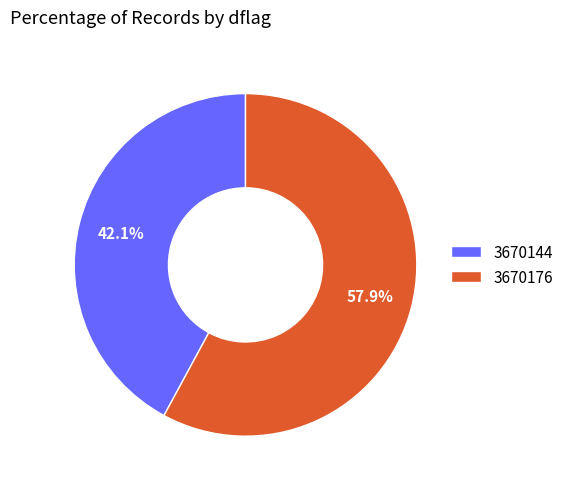

To the nearest percent, what is the combined percentage of 3670176 and 3670144?

100%